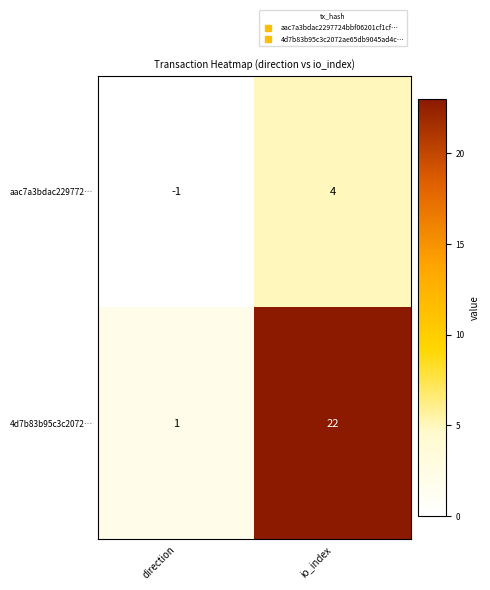

Which series has the largest total across all categories?

4d7b83b95c3c2072…